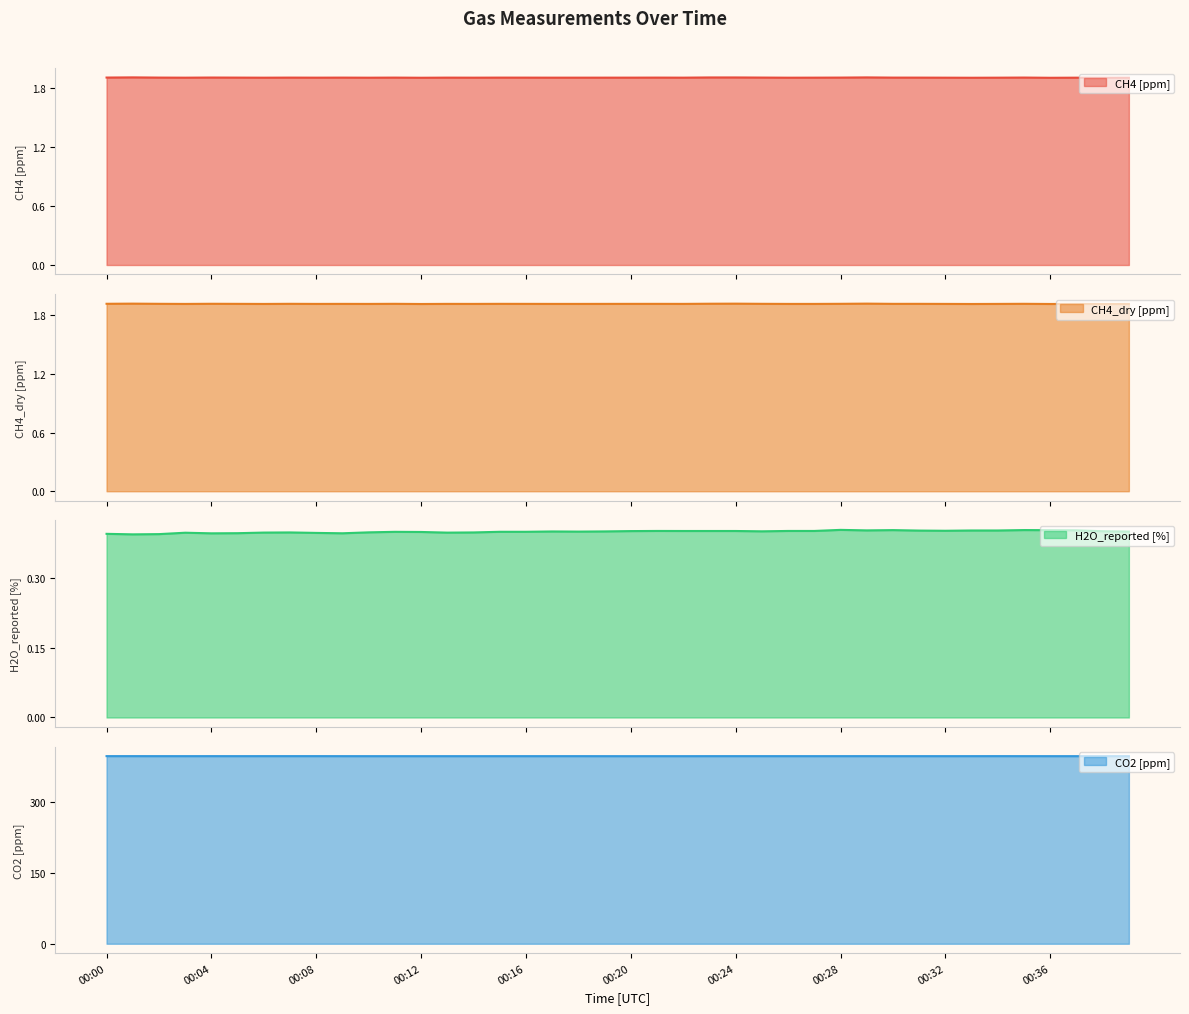

The CH4_dry [ppm] series shows 3.3 at 00:32. True or false?

False